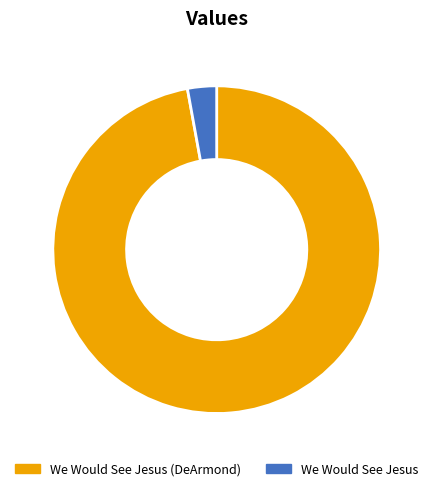

Combined, do We Would See Jesus and We Would See Jesus (DeArmond) account for over 50%?

Yes